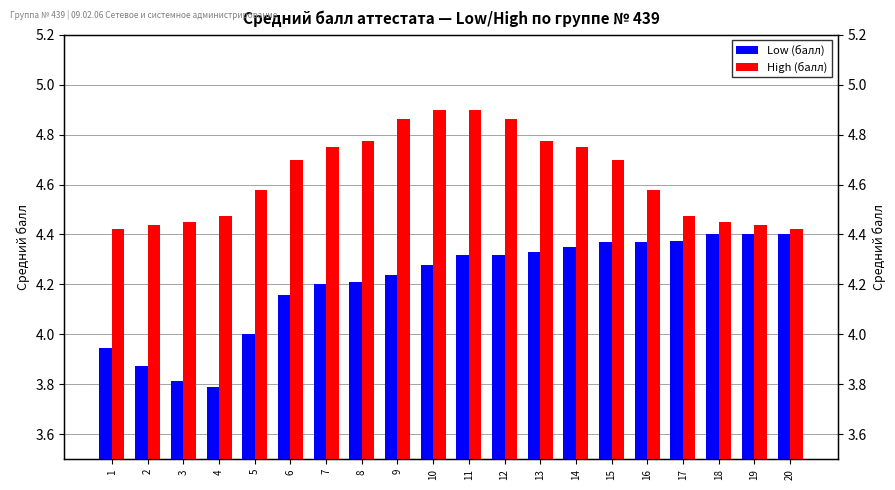

At which category is the sum across all series the highest?

11